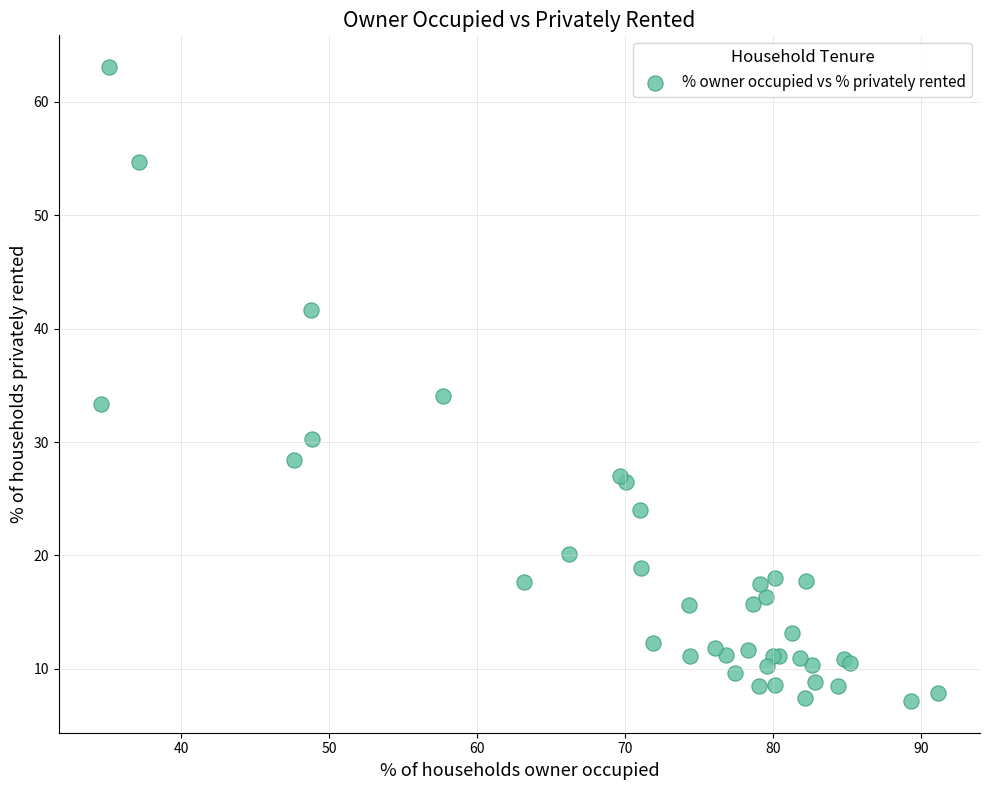

What Y value in the scatter plot is closest to 35?

34.1